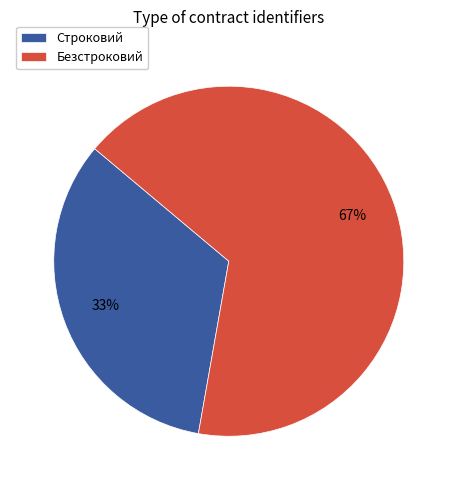

Rank the categories by value from highest to lowest.

Безстроковий, Строковий